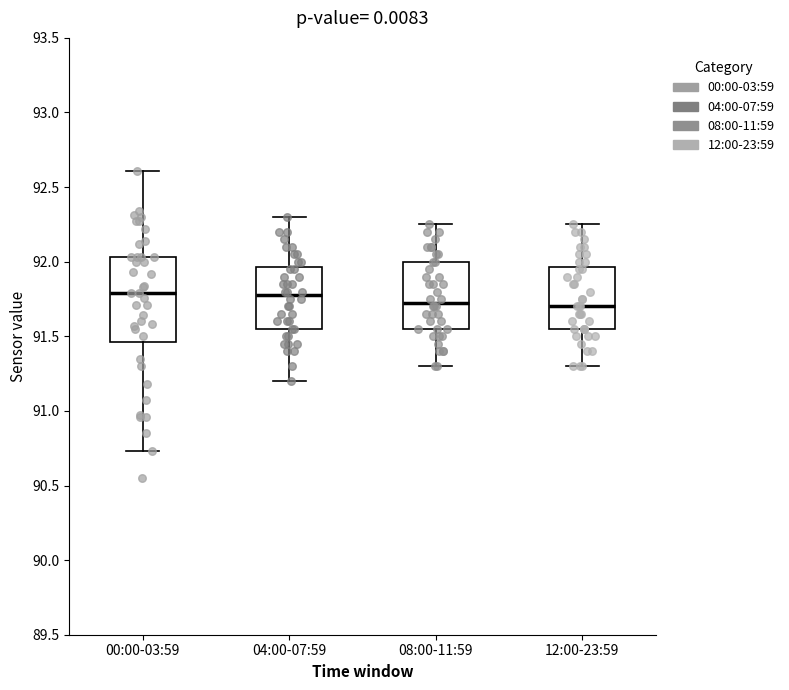

Where does the median line of the box for 04:00-07:59 sit on the y-axis? The values are not printed on the chart, so give them approximately, as read against the axis.

91.80